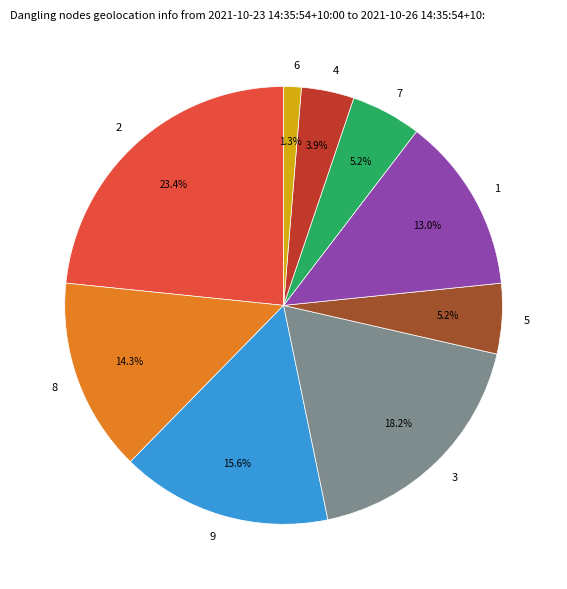

To the nearest percent, what is the average slice percentage?

11%